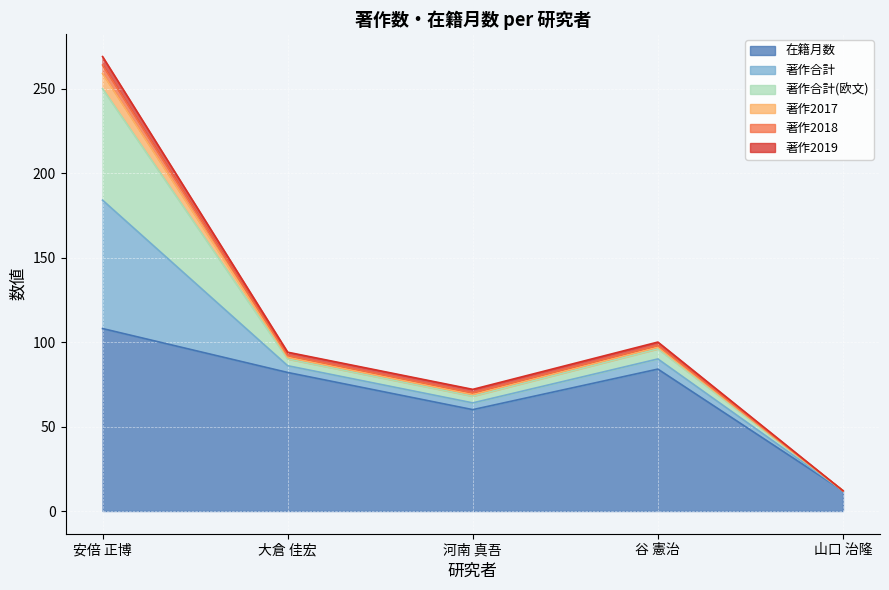

At which category is the sum across all series the highest?

安倍 正博